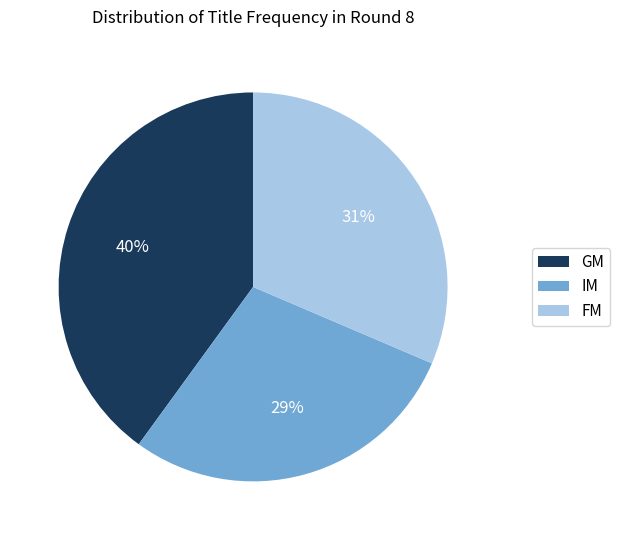

Which has a higher value, FM or GM?

GM